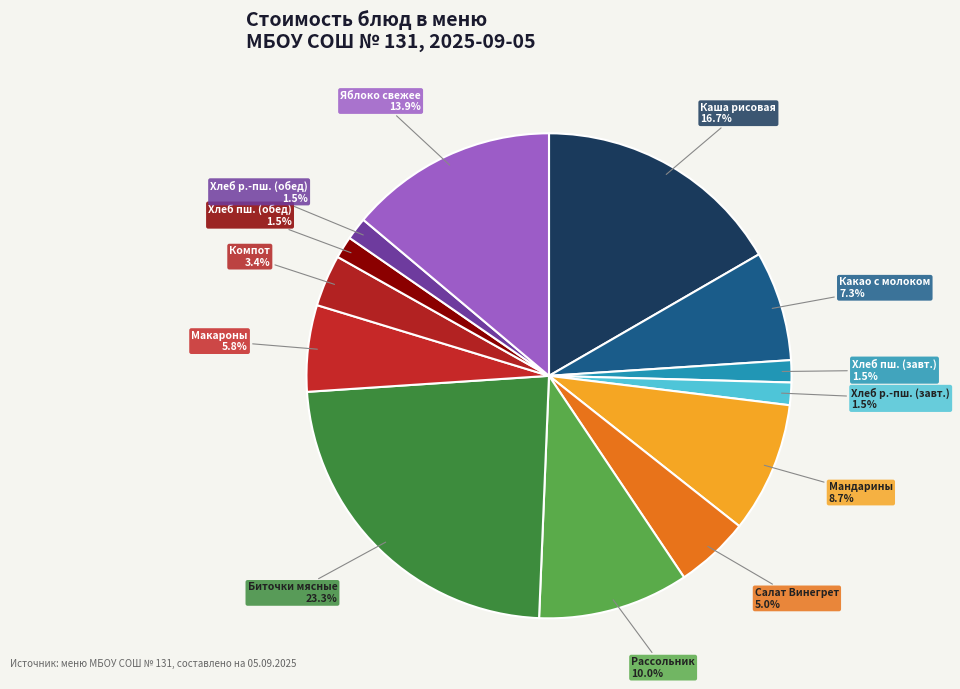

Count the number of slices in the pie.

13